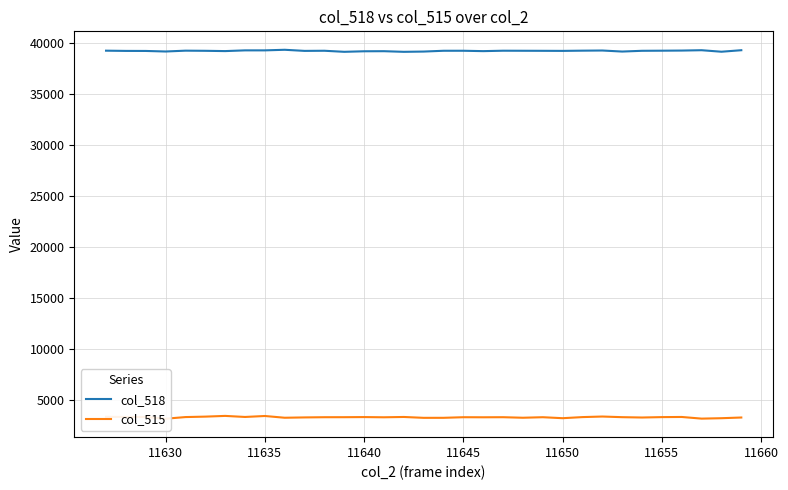

Is it true that col_518 equals 65836 at 11650?

False